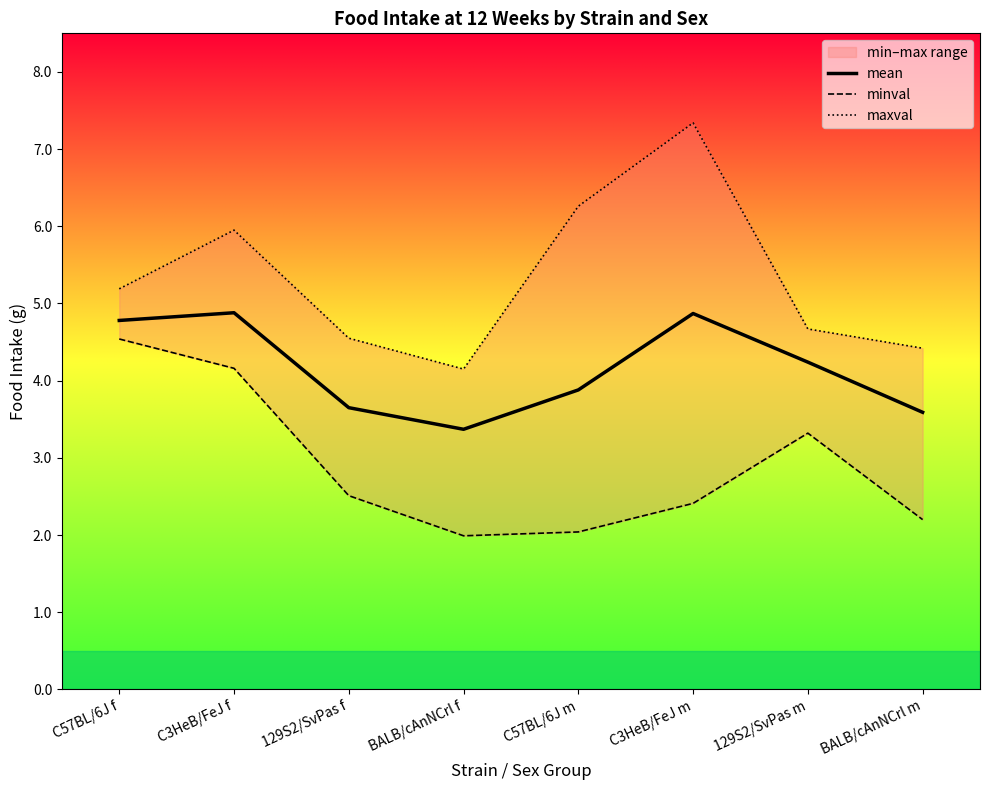

What is the difference between the highest and lowest values at C3HeB/FeJ f?

1.8